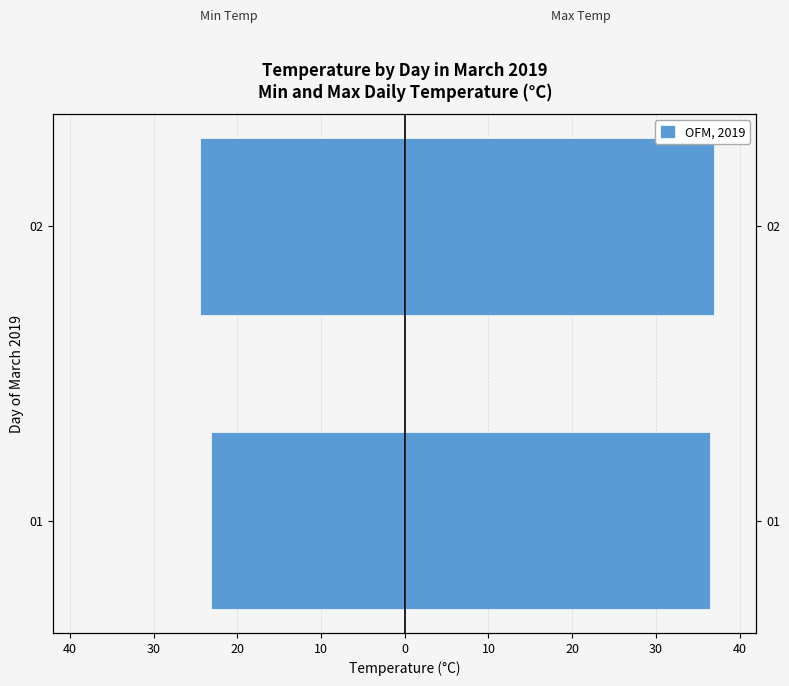

Are the bars grouped side by side (vs. stacked)?

Yes